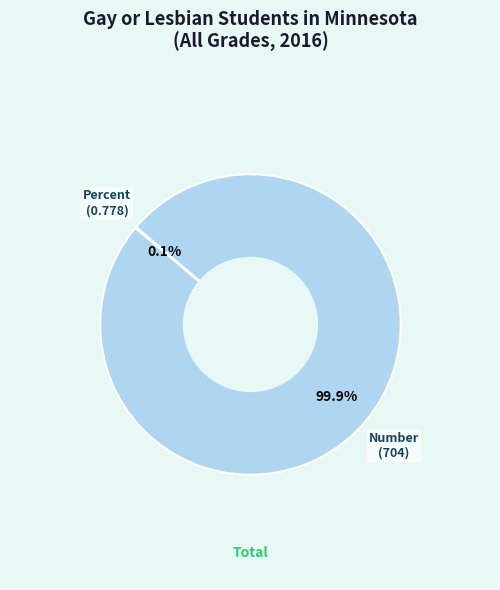

What portion of the pie excludes Number?

0.1%